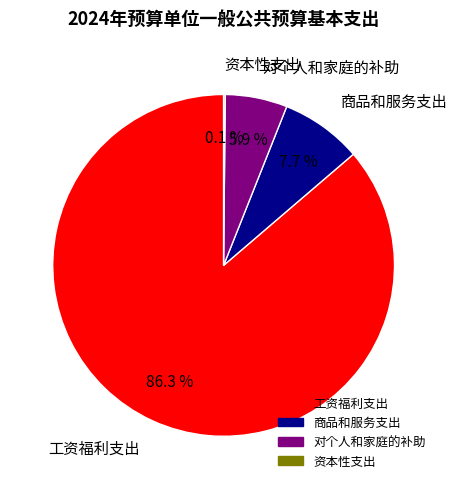

Combined, what portion of the pie is 对个人和家庭的补助 and 商品和服务支出?

13.6%